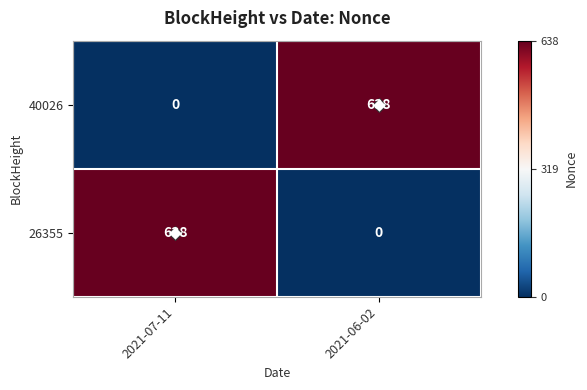

What is the total value across all series at 2021-07-11?

638